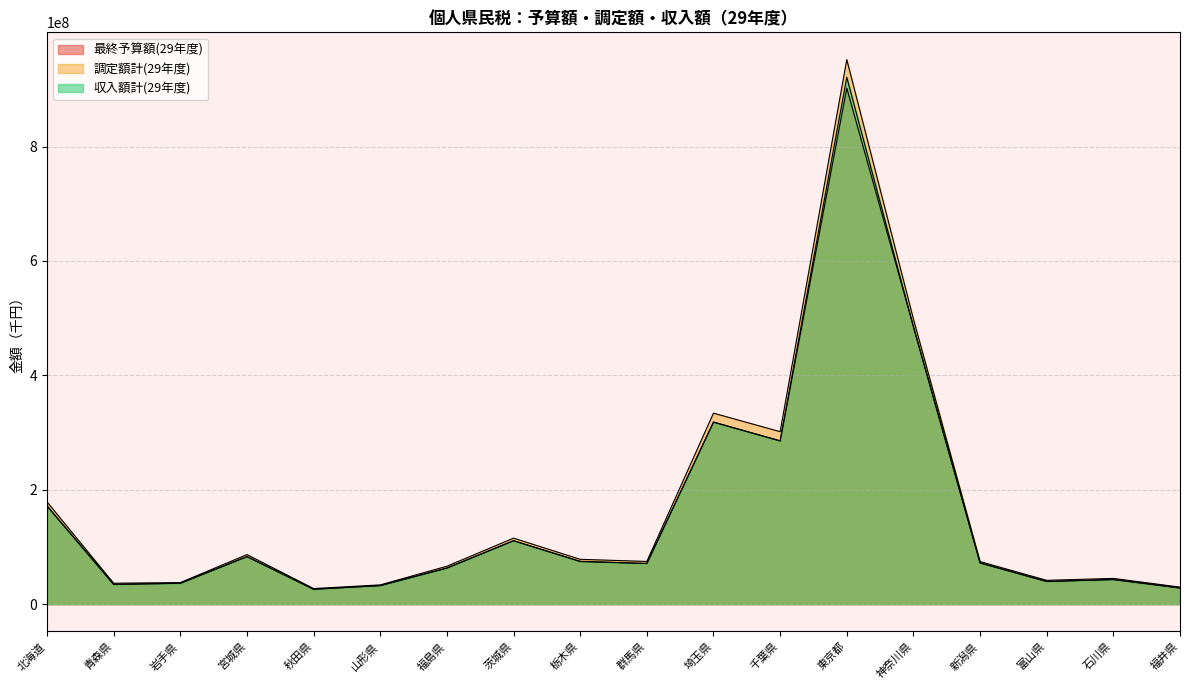

Reading left to right, transcribe all the data shown in this chart.

最終予算額(29年度): 171743686	34561796	36496000	83130000	26027520	32451000	63049467	110916694	75011000	71168741	318142000	285271000	902125928	485462131	72043000	39556000	43029600	28163673
調定額計(29年度): 178780433	36596285	37768846	86699954	27300513	33724474	66362017	115433311	78423298	74703629	333970129	301594914	952134332	498510068	74430923	41701748	45065701	29846428
収入額計(29年度): 171583135	34693149	36567747	83291407	26179739	32515040	63334249	110982997	74469203	71093367	318443287	285678350	921252005	484791029	72133805	39816532	43146003	28489780